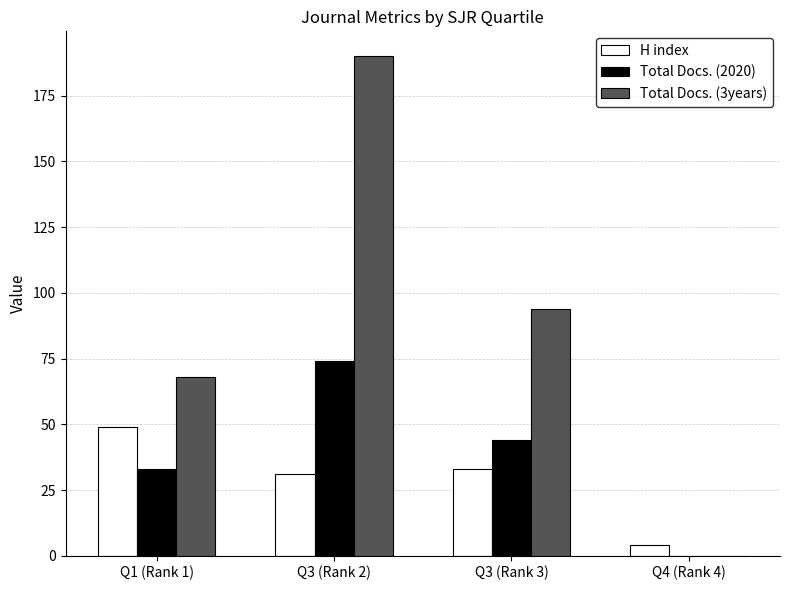

Reading left to right, transcribe all the data shown in this chart.

H index: 49	31	33	4
Total Docs. (2020): 33	74	44	0
Total Docs. (3years): 68	190	94	0